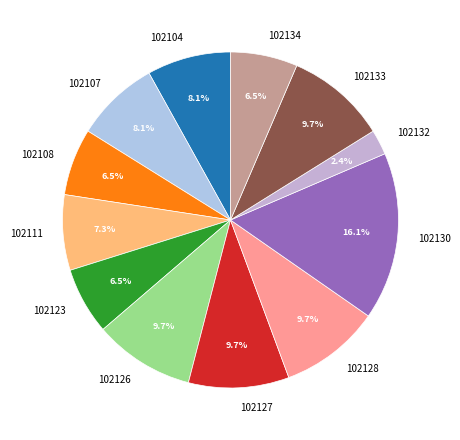

What percentage is the 102133 slice, to the nearest percent?

10%